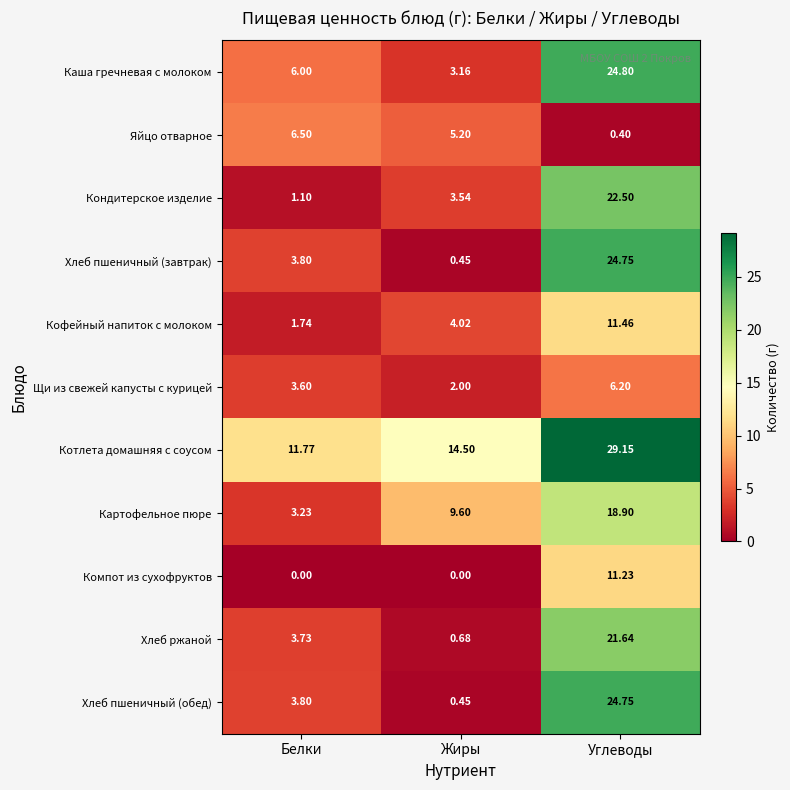

Which category has the lowest value in the Щи из свежей капусты с курицей series?

Жиры